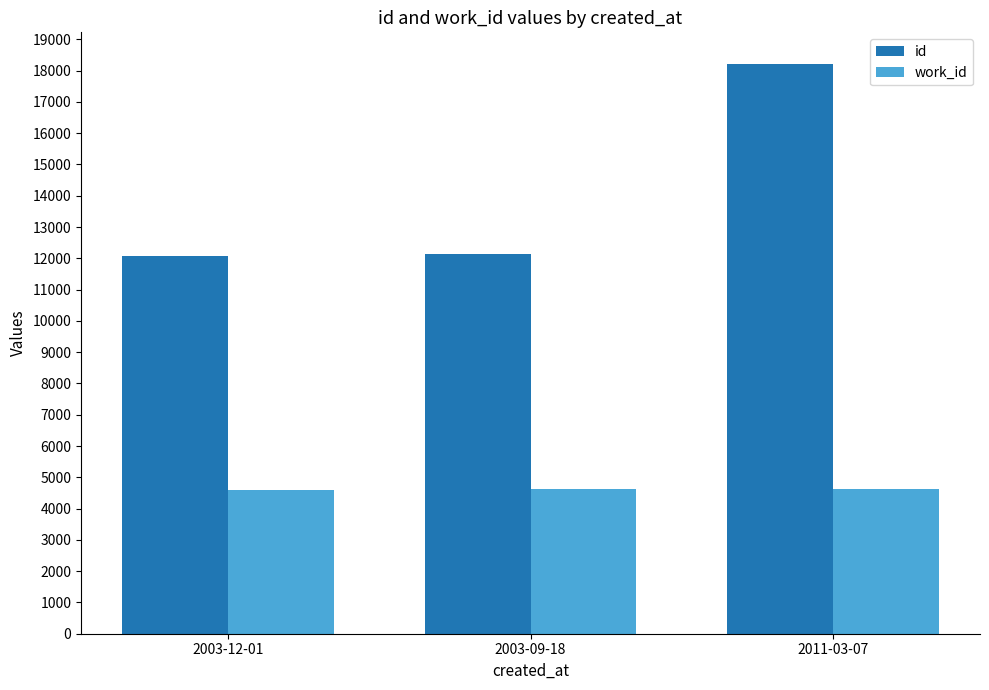

True or false: work_id has a value of 7676 at 2003-09-18.

False